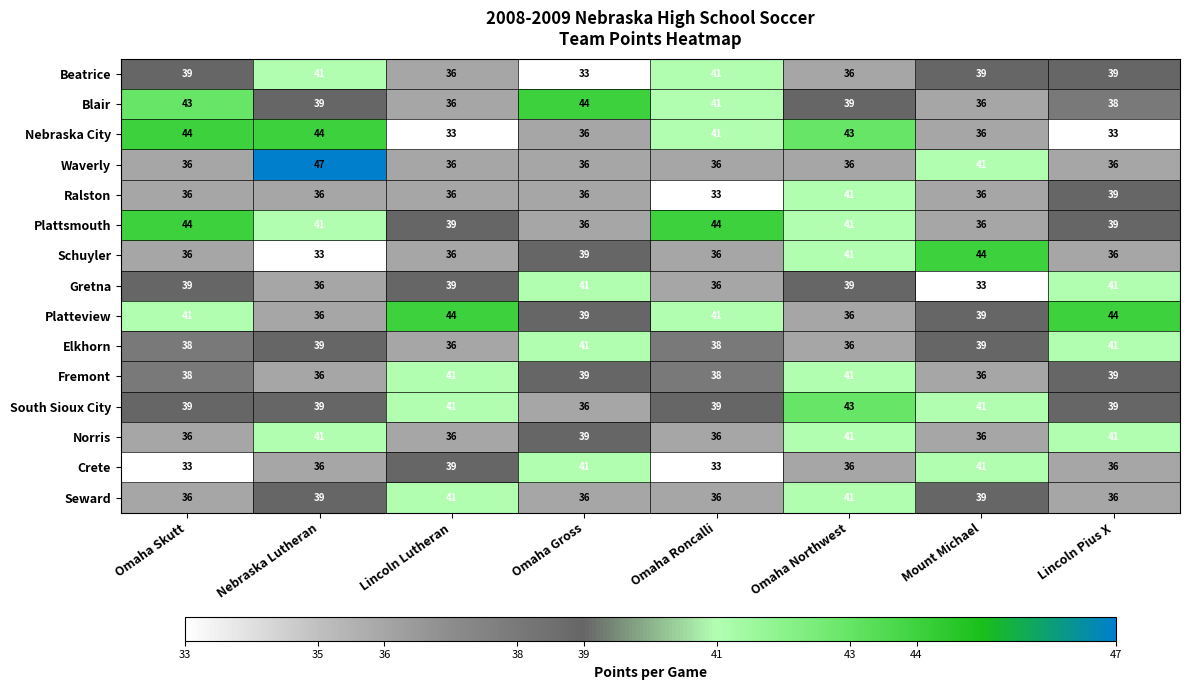

Which series changed the most between Nebraska Lutheran and Omaha Roncalli?

Waverly